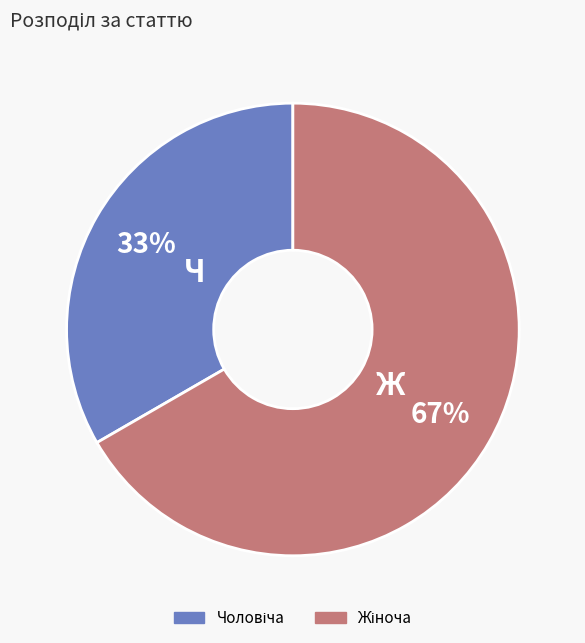

Is there any slice that represents more than half of the pie?

Yes